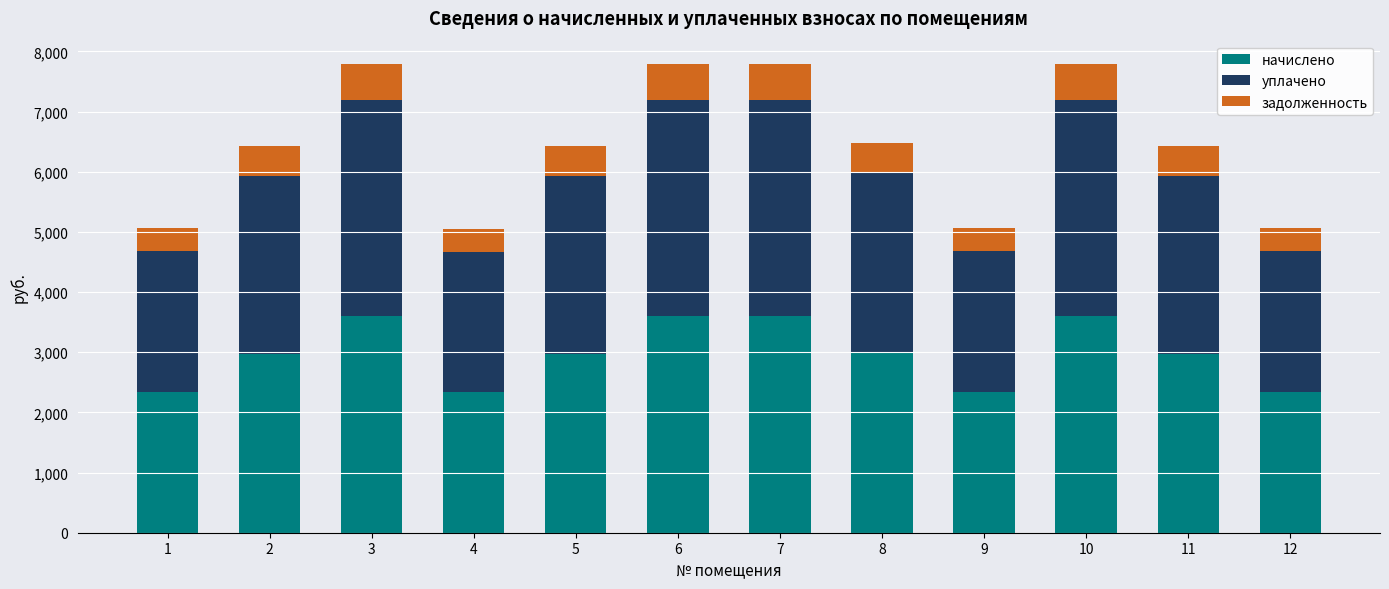

What is the total value across all series at 6?

7790.5